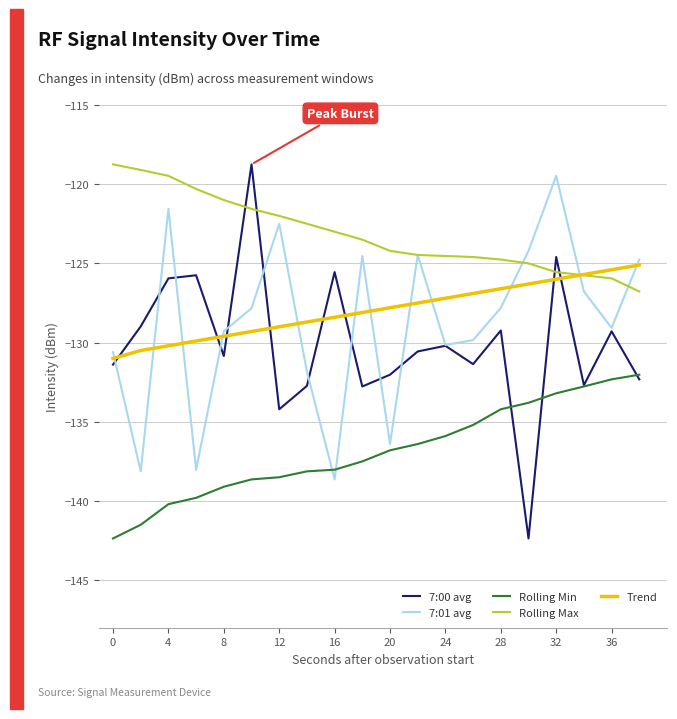

True or false: Rolling Min and Rolling Max cross at least once.

False